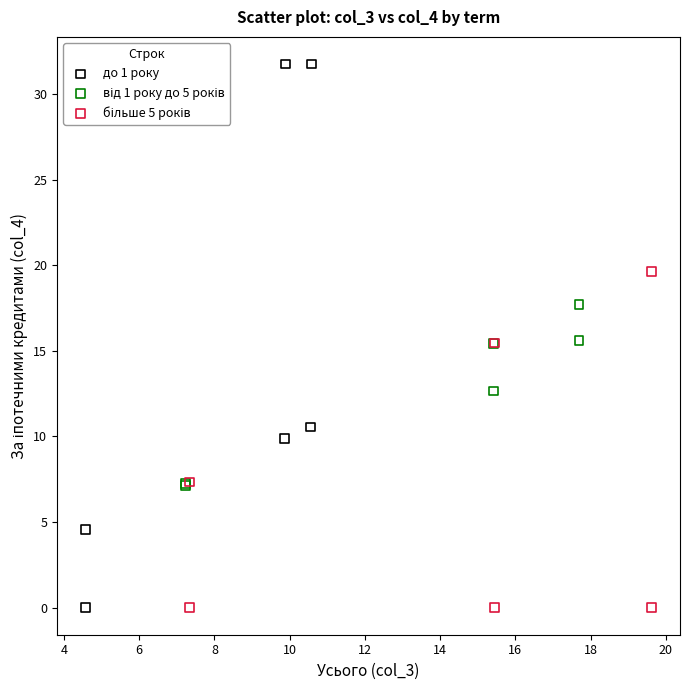

Which series reaches the maximum Y coordinate?

до 1 року